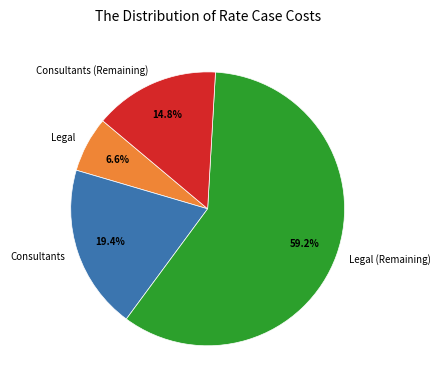

Approximately how many times larger is the value at Legal compared to Legal (Remaining)?

0.1